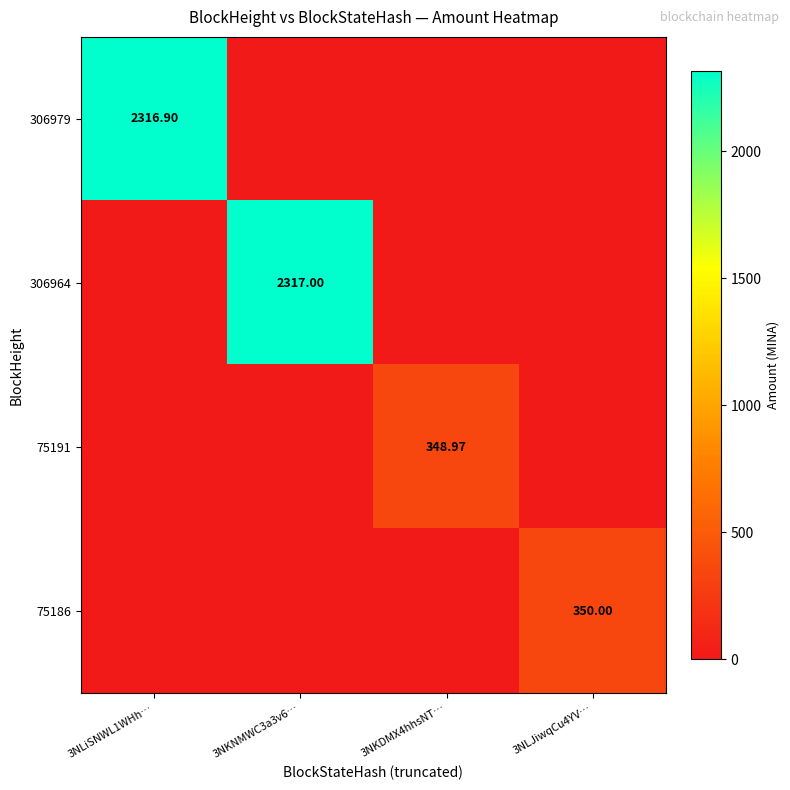

List the series in order of their peak value, lowest first.

75191, 75186, 306979, 306964